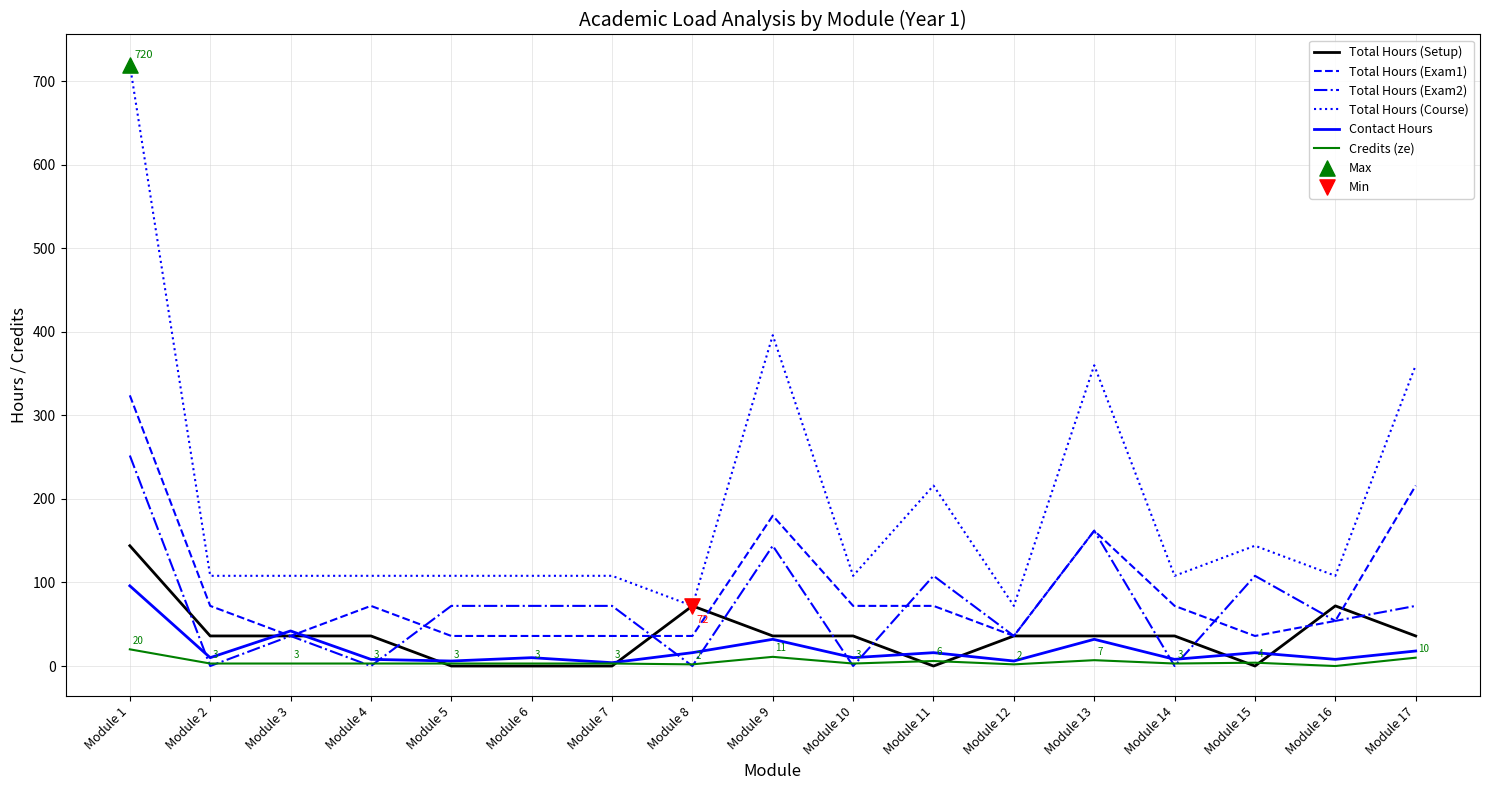

At how many categories does at least one series exceed 279?

4